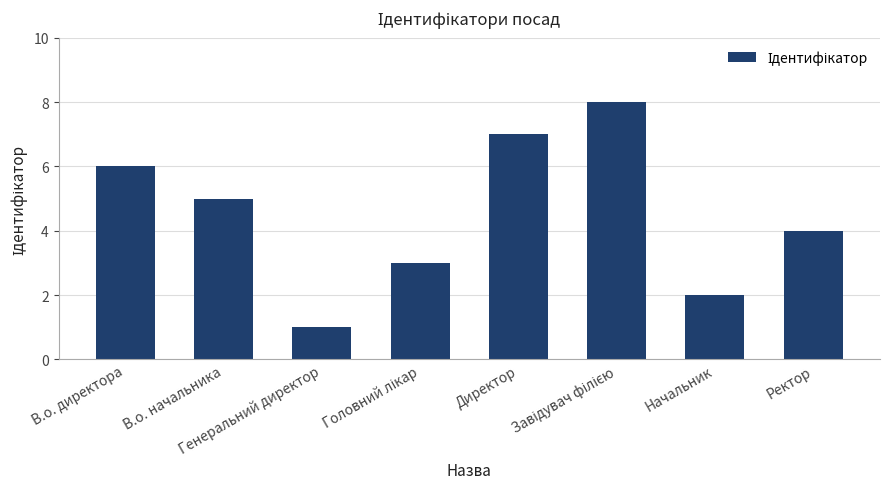

At which label does the data first exceed 5?

В.о. директора